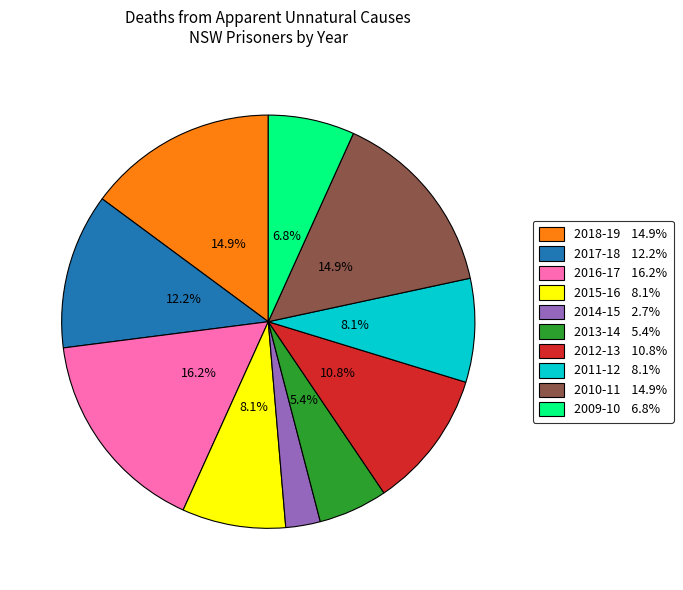

Is there a majority slice in this chart?

No